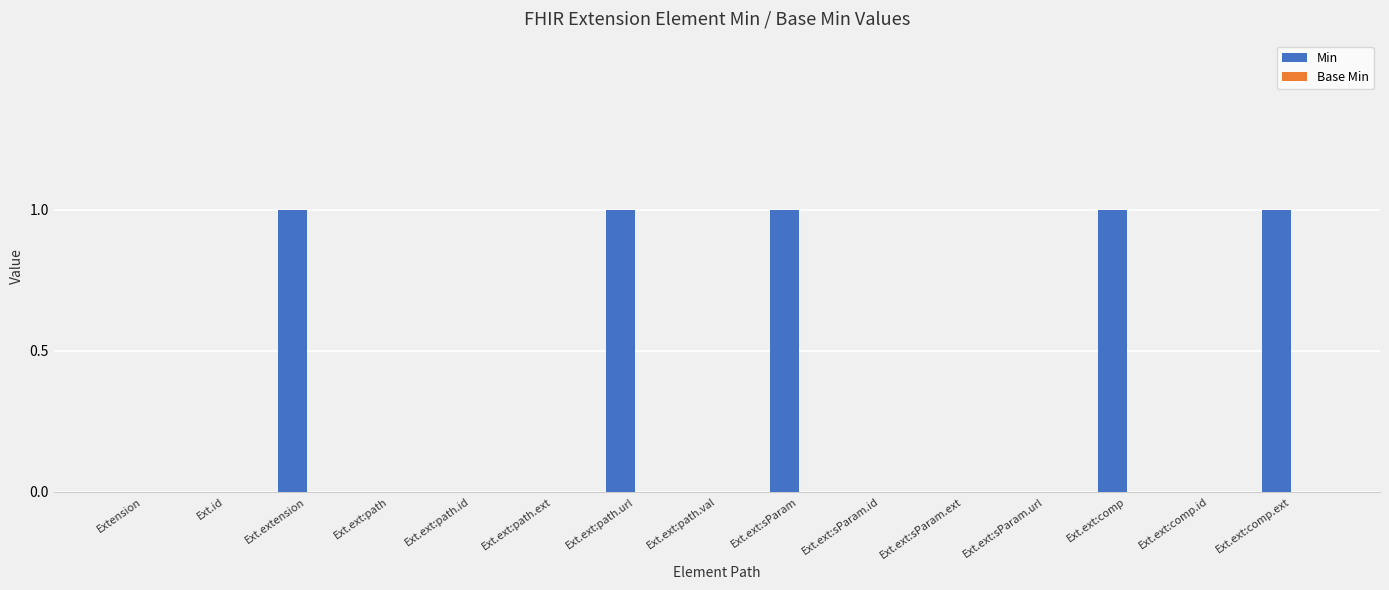

Is it true that the value at Ext.ext:path.id is 0?

True